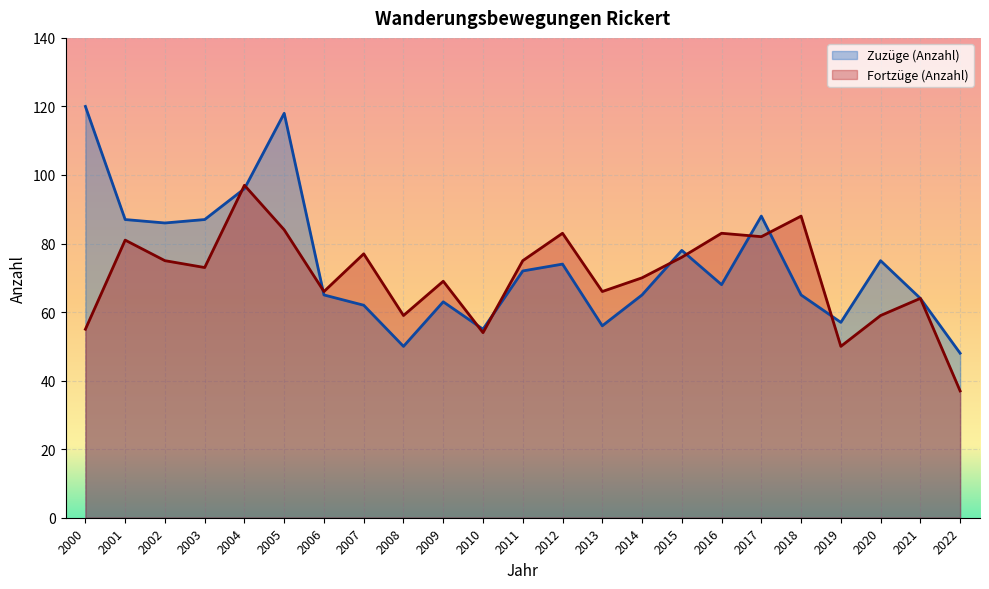

Rank the categories by Zuzüge (Anzahl) value from lowest to highest.

2022, 2008, 2010, 2013, 2019, 2007, 2009, 2021, 2006, 2014, 2018, 2016, 2011, 2012, 2020, 2015, 2002, 2001, 2003, 2017, 2004, 2005, 2000